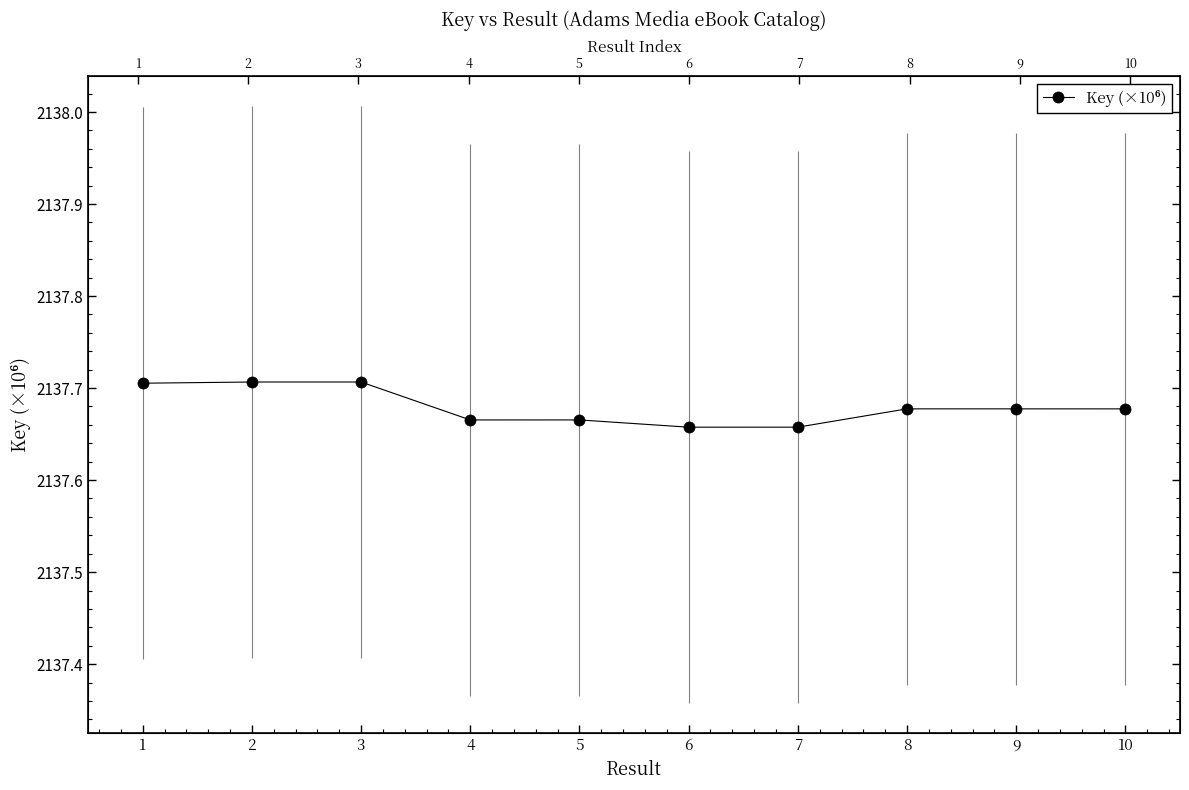

What is the value of the 8th point from the left?

2137.7